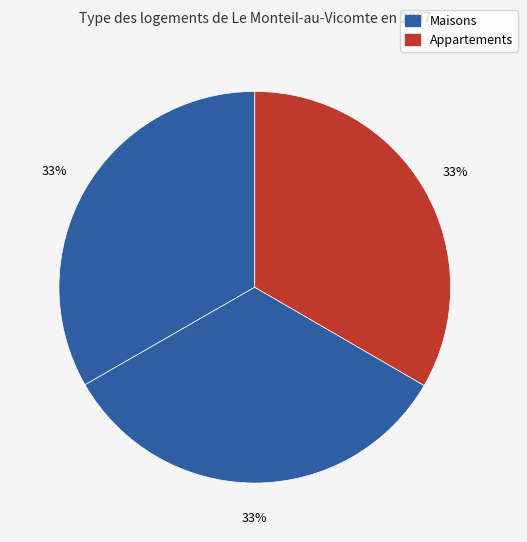

How many segments does this pie chart have?

3